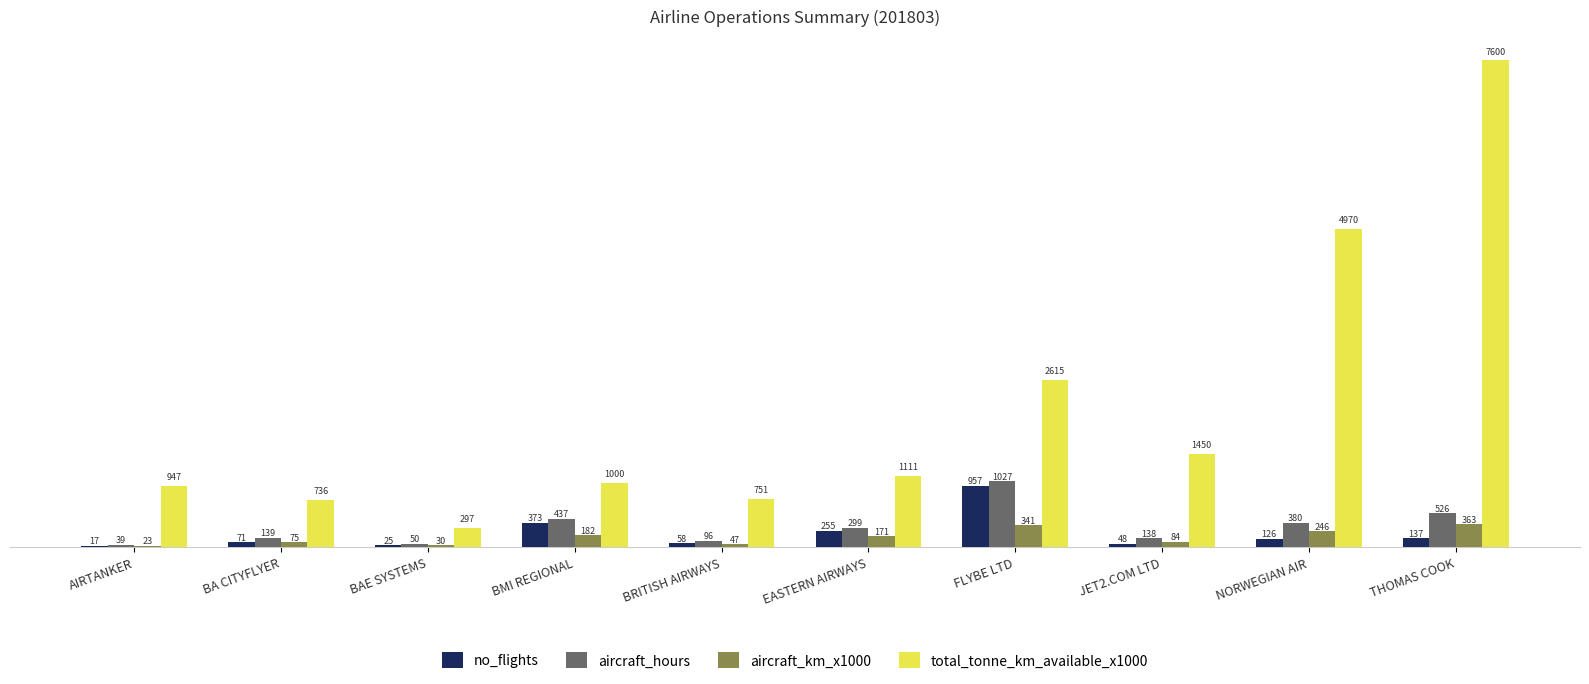

At which category is the sum across all series the highest?

THOMAS COOK